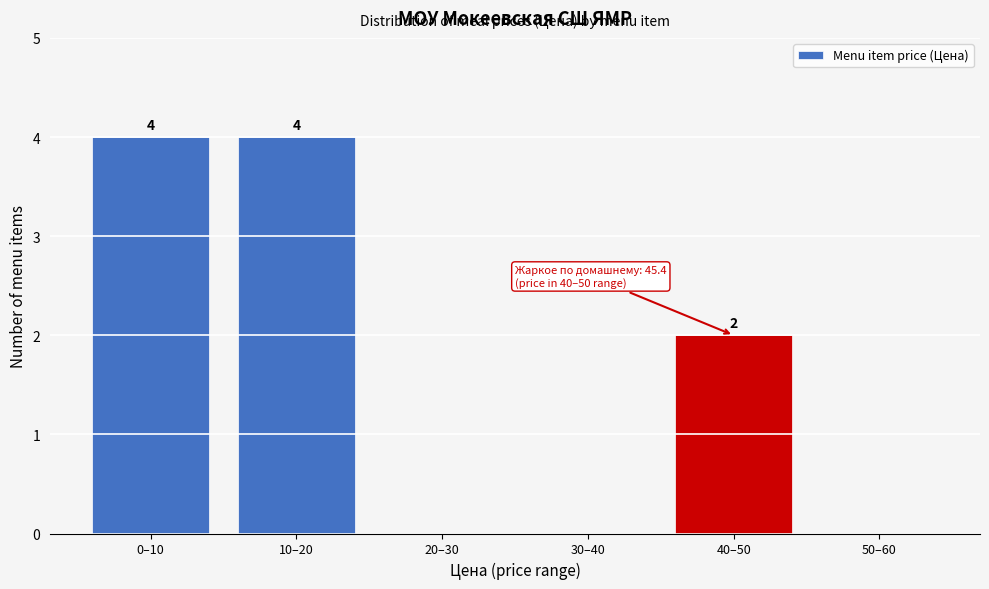

Reading right to left, extract all data points from this chart.

50–60=0	40–50=2	30–40=0	20–30=0	10–20=4	0–10=4